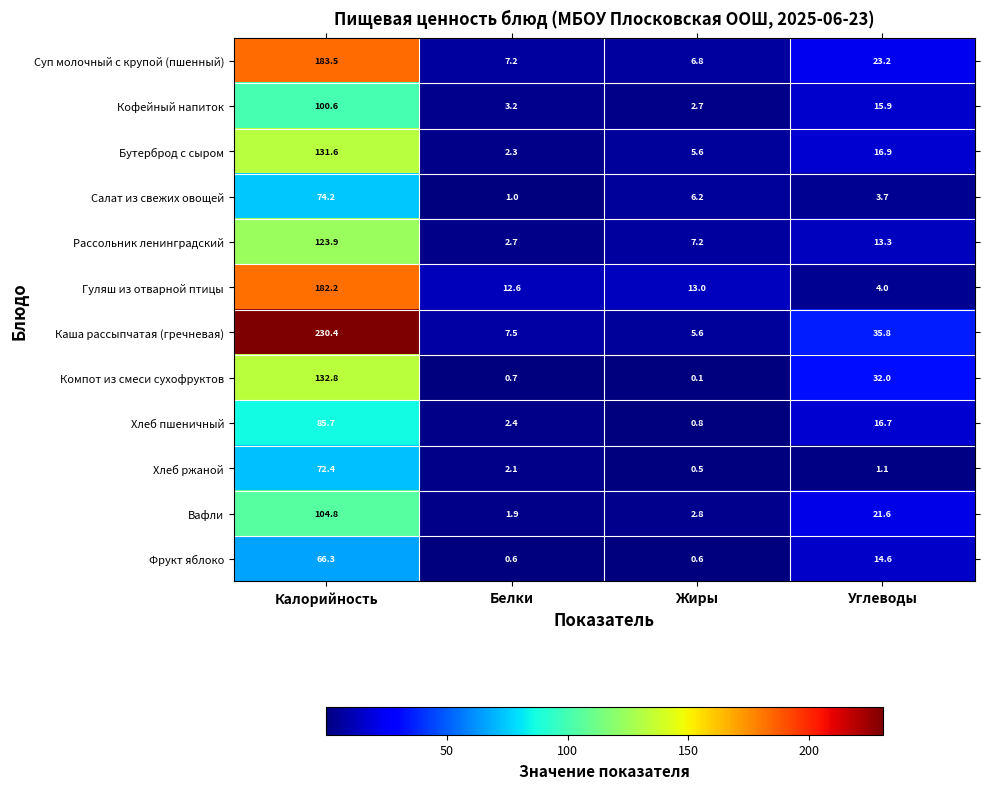

What is the difference between the second highest and minimum values in the Каша рассыпчатая (гречневая) series?

30.2